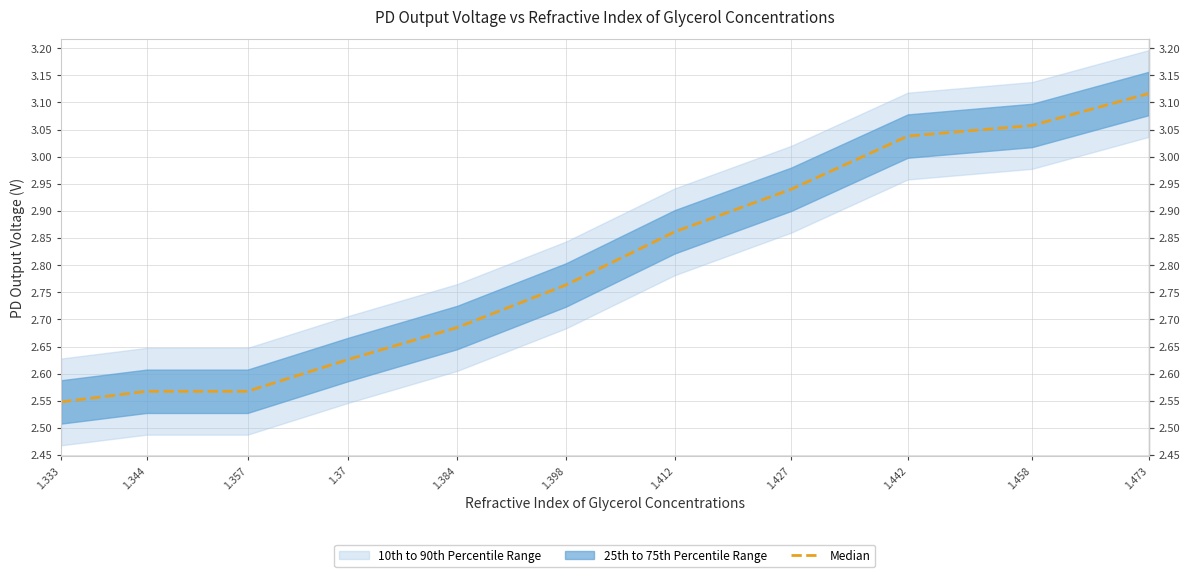

The chart shows a value of 4.1 at 1.458. True or false?

False